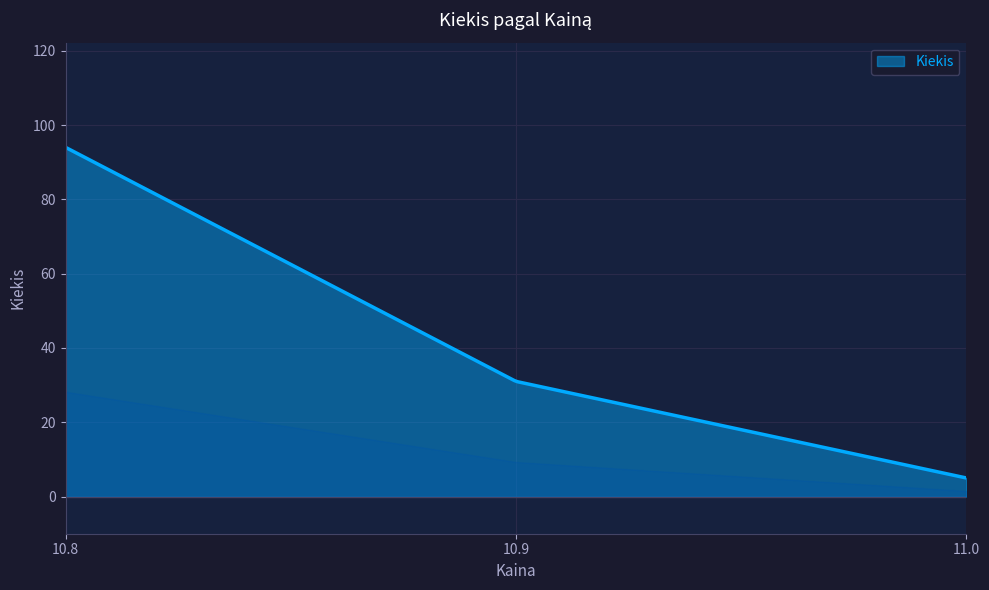

What is the greatest value displayed?

94.0